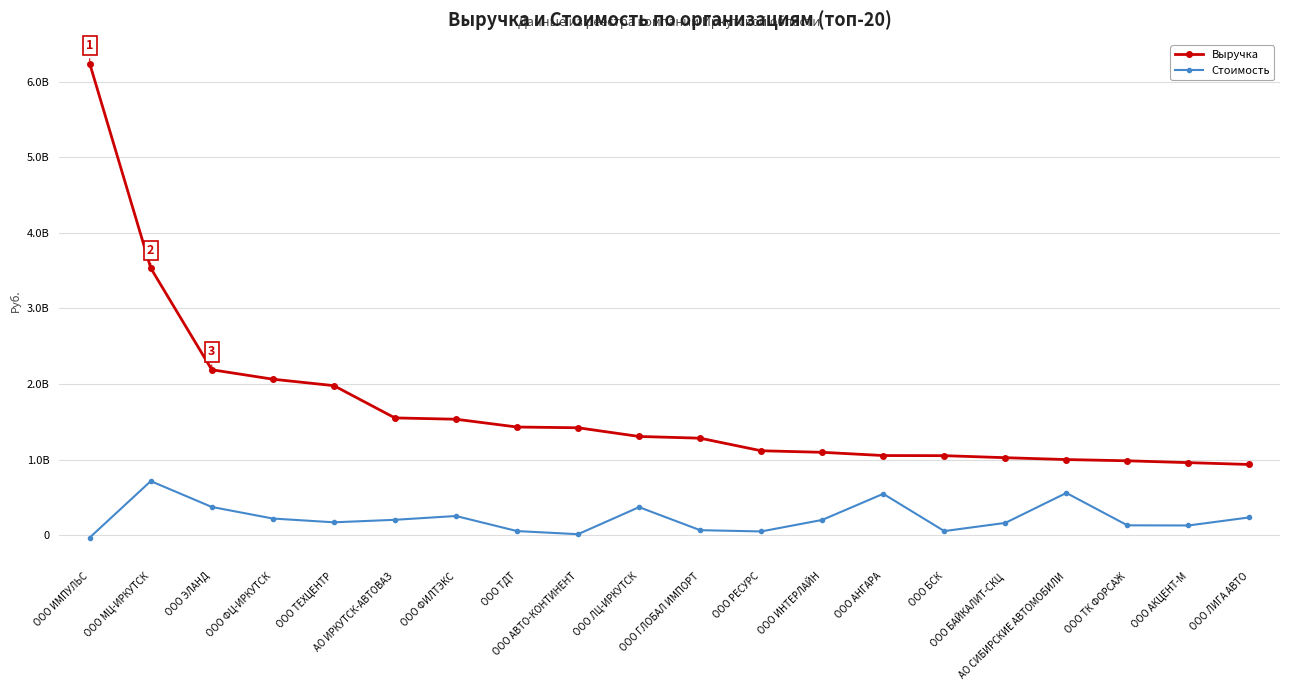

What is the label of the 13th point from the right?

ООО ТДТ